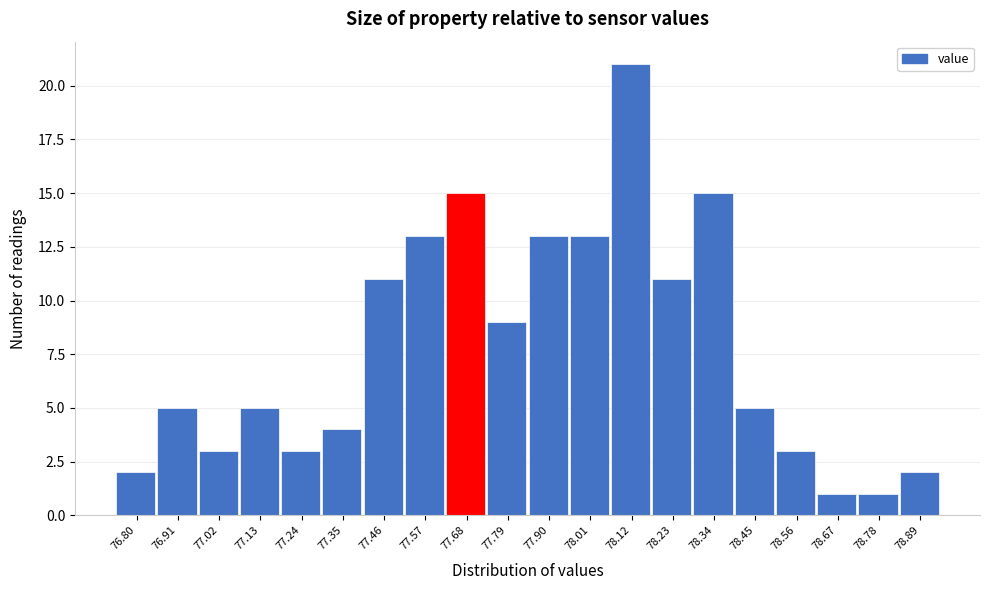

Reading right to left, list all the values displayed in this chart.

2	1	1	3	5	15	11	21	13	13	9	15	13	11	4	3	5	3	5	2